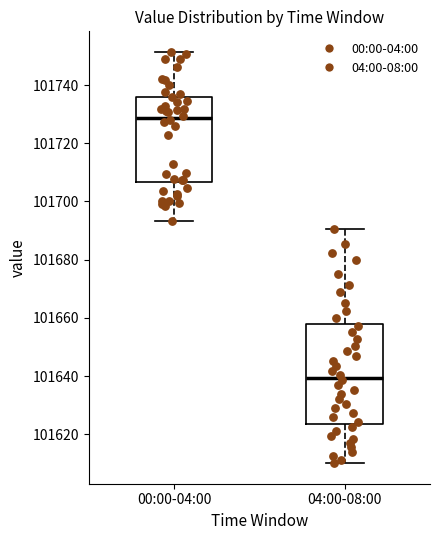

Reading left to right, read every box against the y-axis: the position of its median line, the range the box covers, and the ends of its whiskers. The values are not printed on the chart, so give them approximately, as read against the axis.

00:00-04:00: median 101728, box 101706 to 101736, whiskers 101694 to 101752
04:00-08:00: median 101640, box 101624 to 101658, whiskers 101610 to 101690